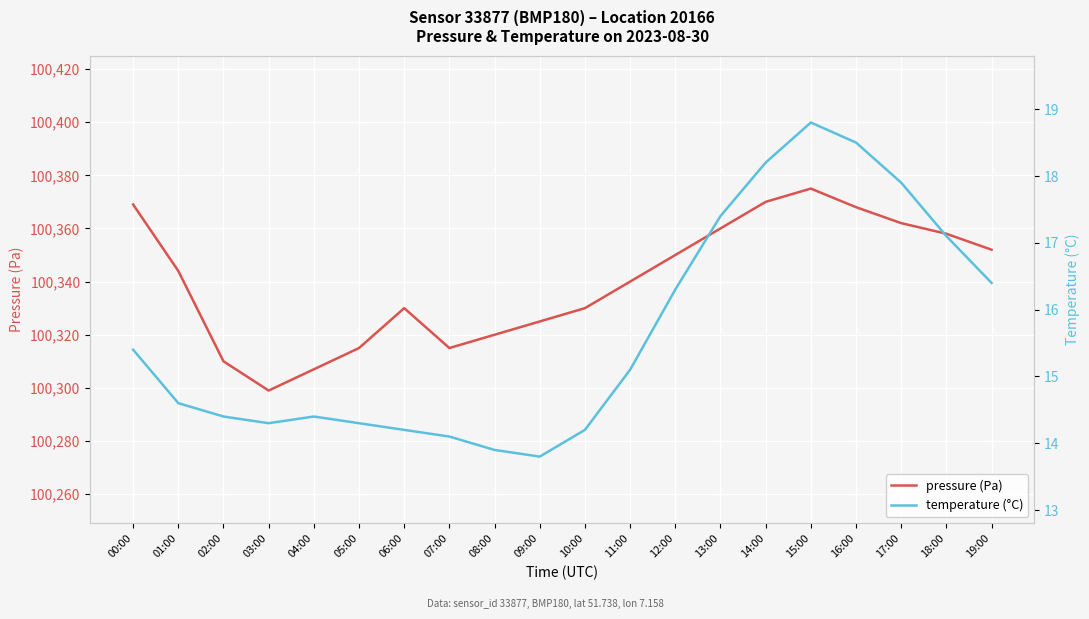

What is the label of the 11th point from the left?

10:00